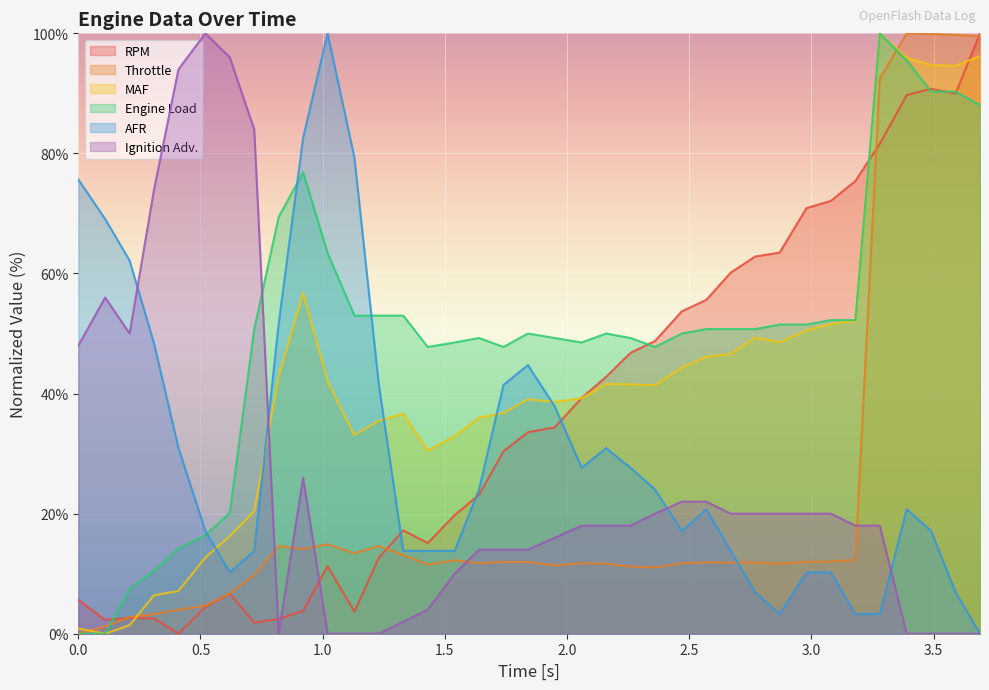

Read the MAF value at 1.33.

36.6